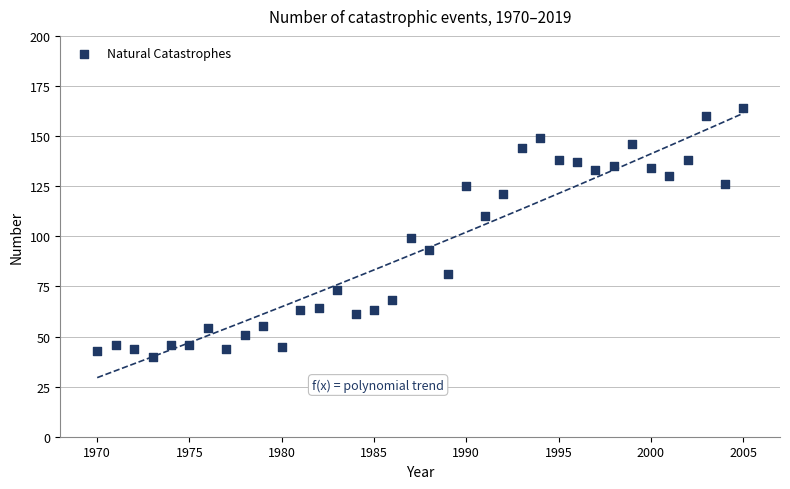

What Y value in the scatter plot is closest to 102?

99